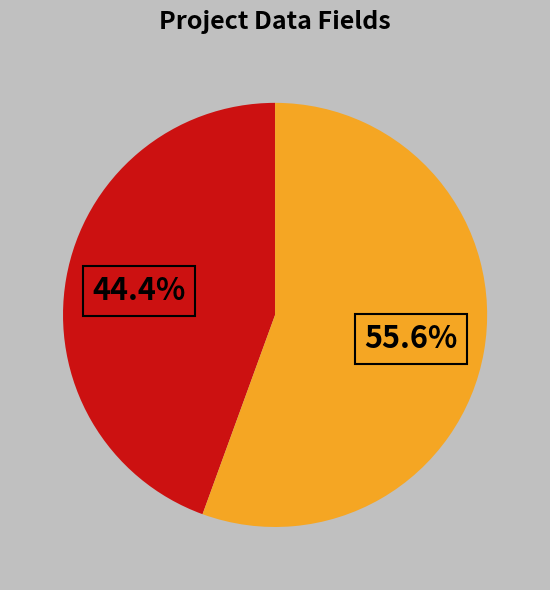

To the nearest percent, what is the difference between the largest and smallest slice percentages?

11%